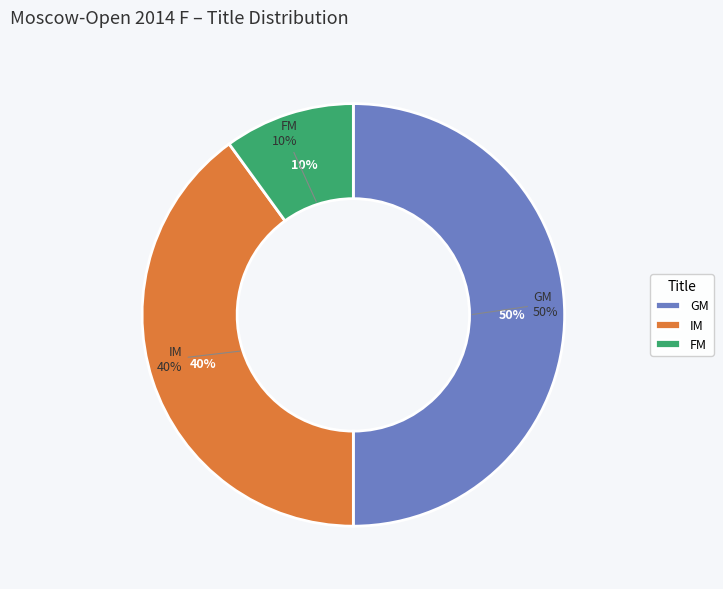

Is there any slice that represents more than half of the pie?

No